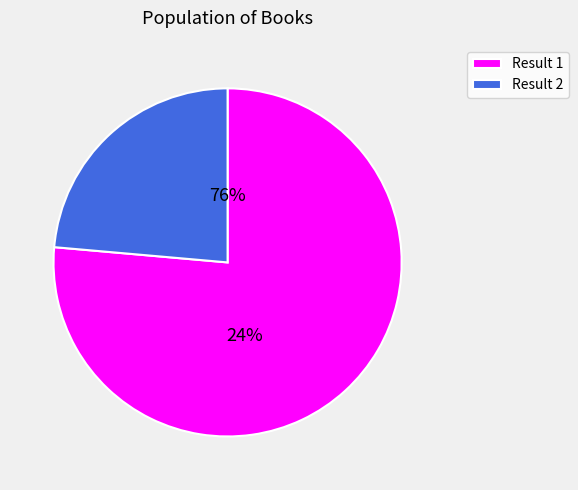

Is it true that 1 is 76% of the pie?

True